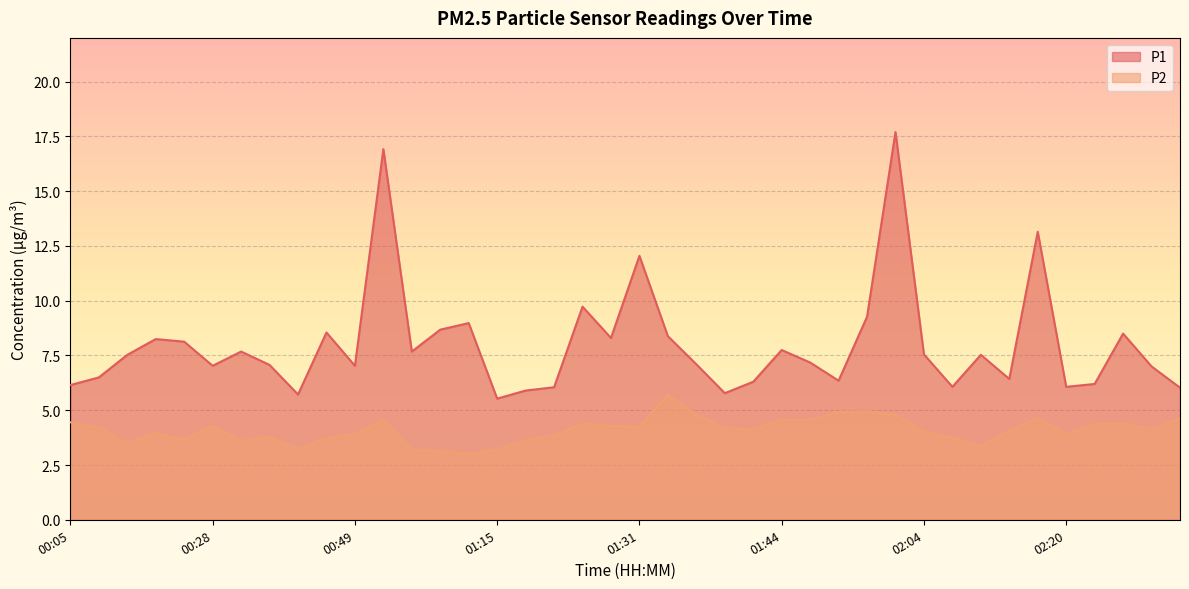

Between 02:04 and 02:12, which series saw the biggest shift?

P2